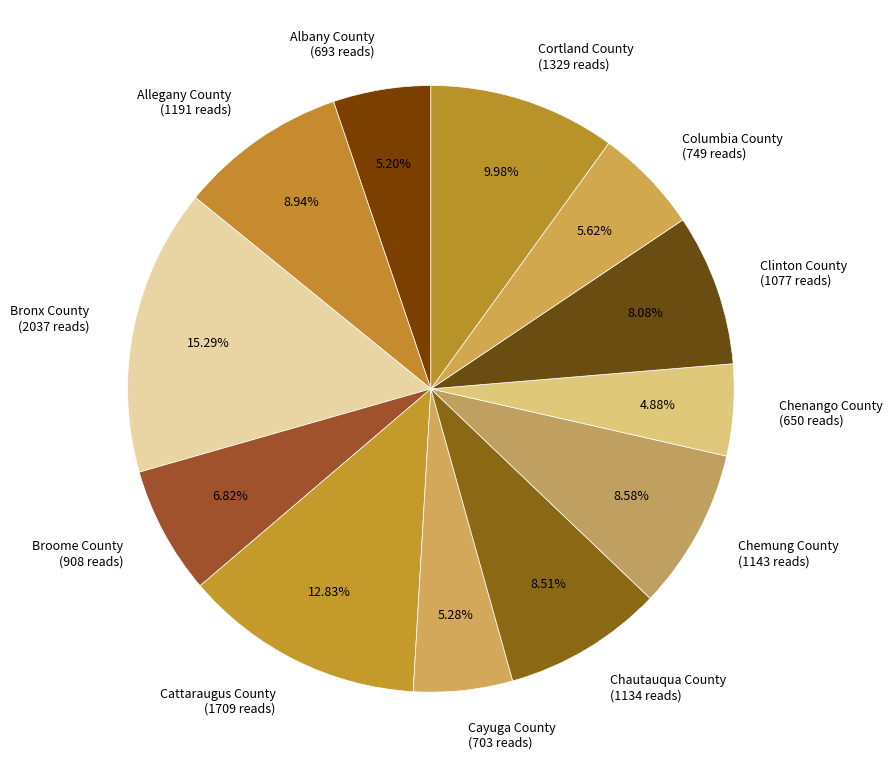

The Bronx County slice represents 29% of the pie. True or false?

False